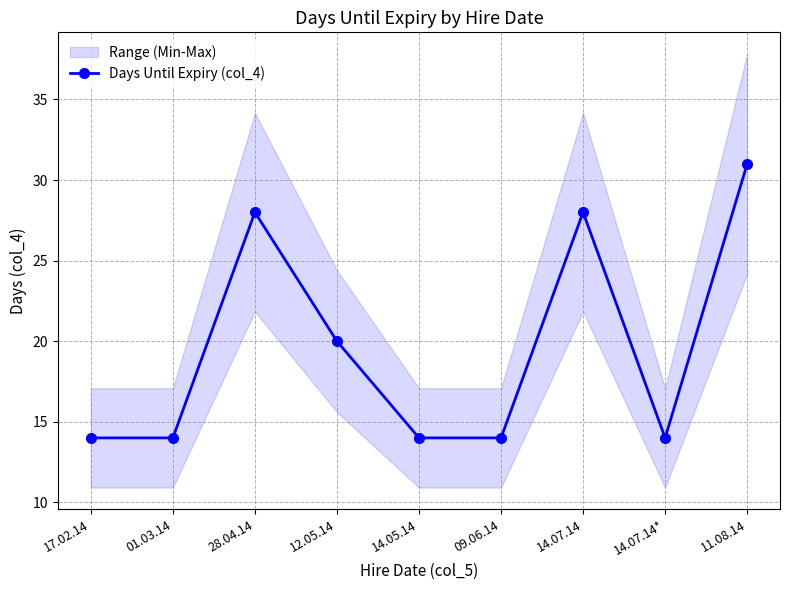

What is the label of the 3rd point from the left?

28.04.14